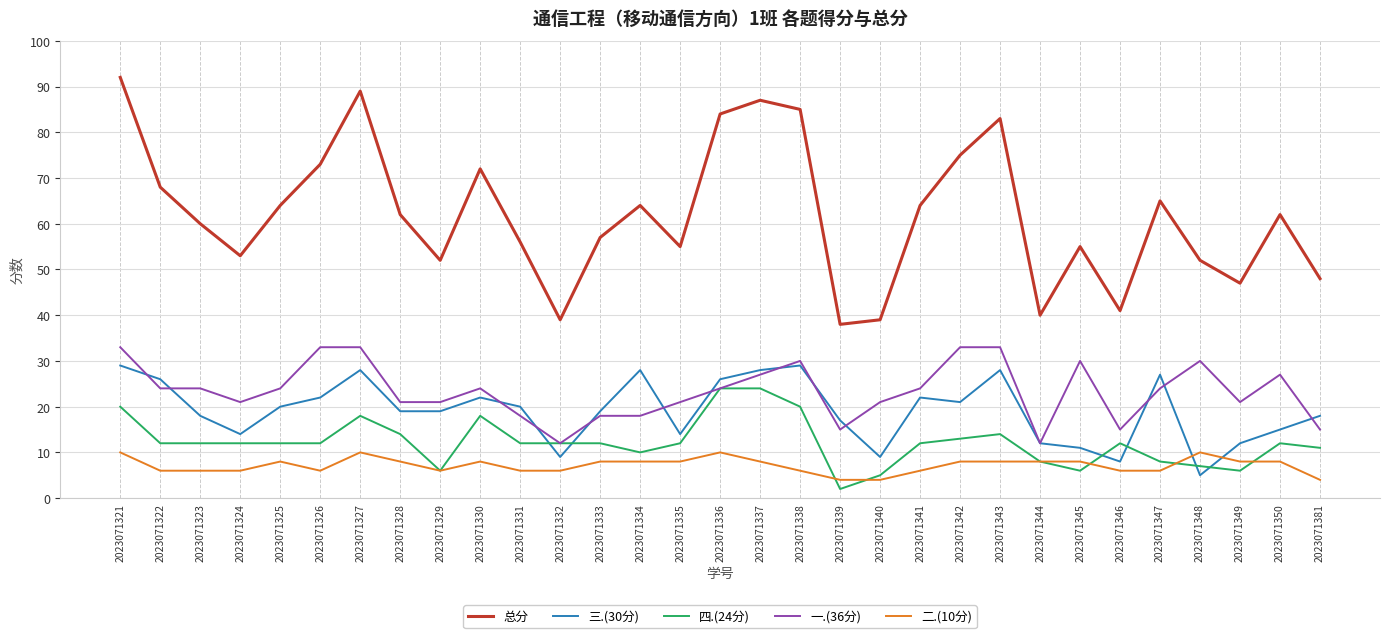

What is the difference between the 四.(24分) values at 2023071344 and 2023071349?

2